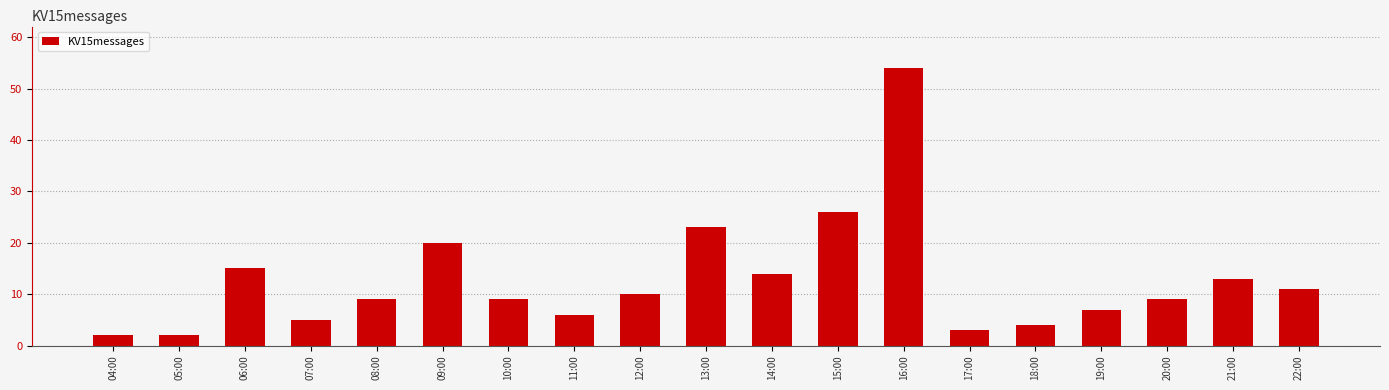

Is it true that the value at 08:00 is 4?

False